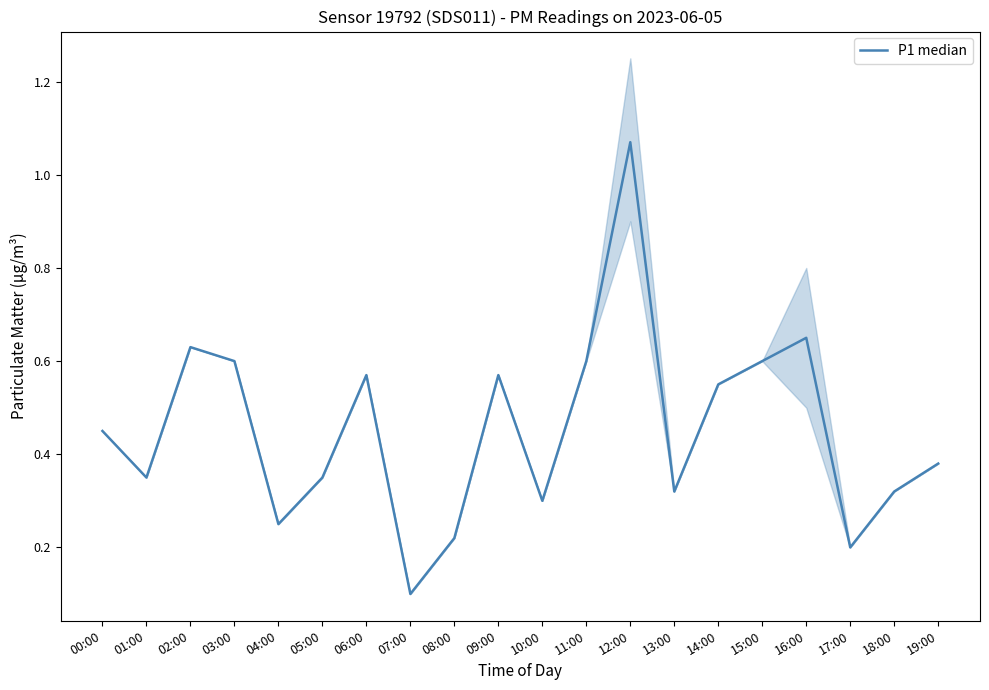

How many lines are shown in the chart?

1